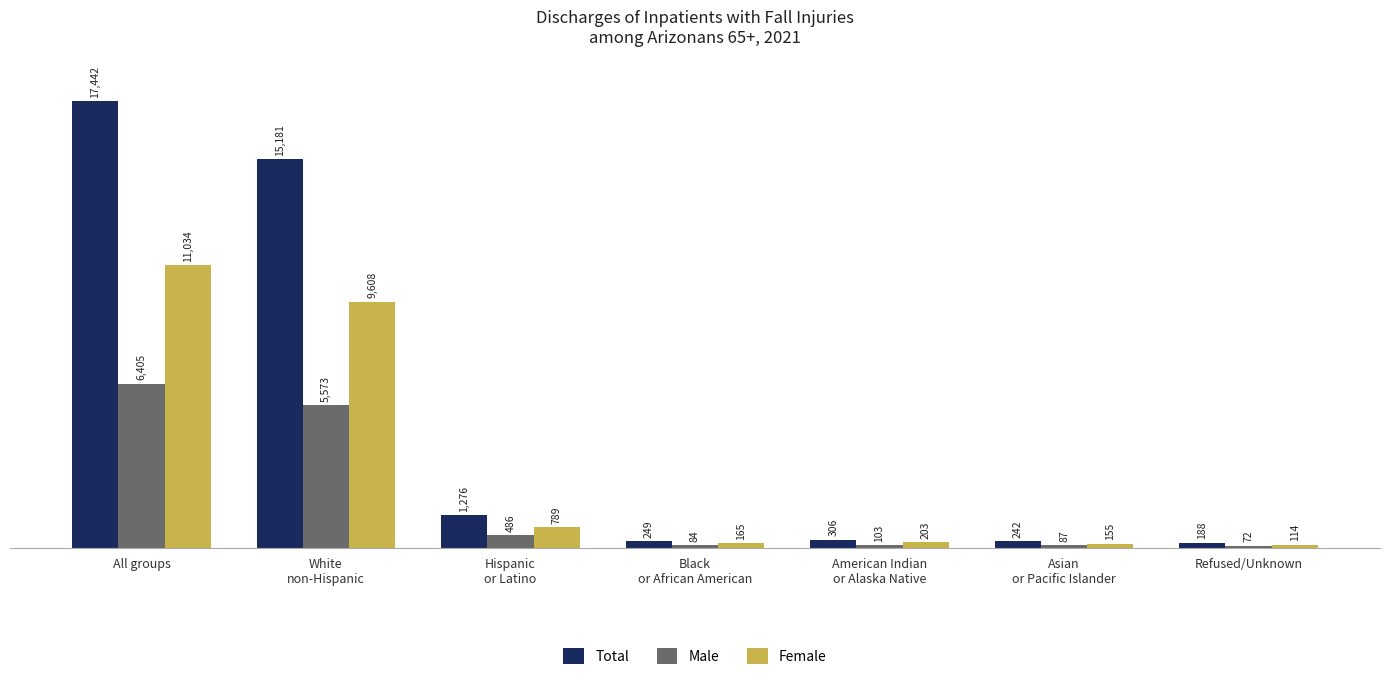

What is the greatest value displayed?

17442